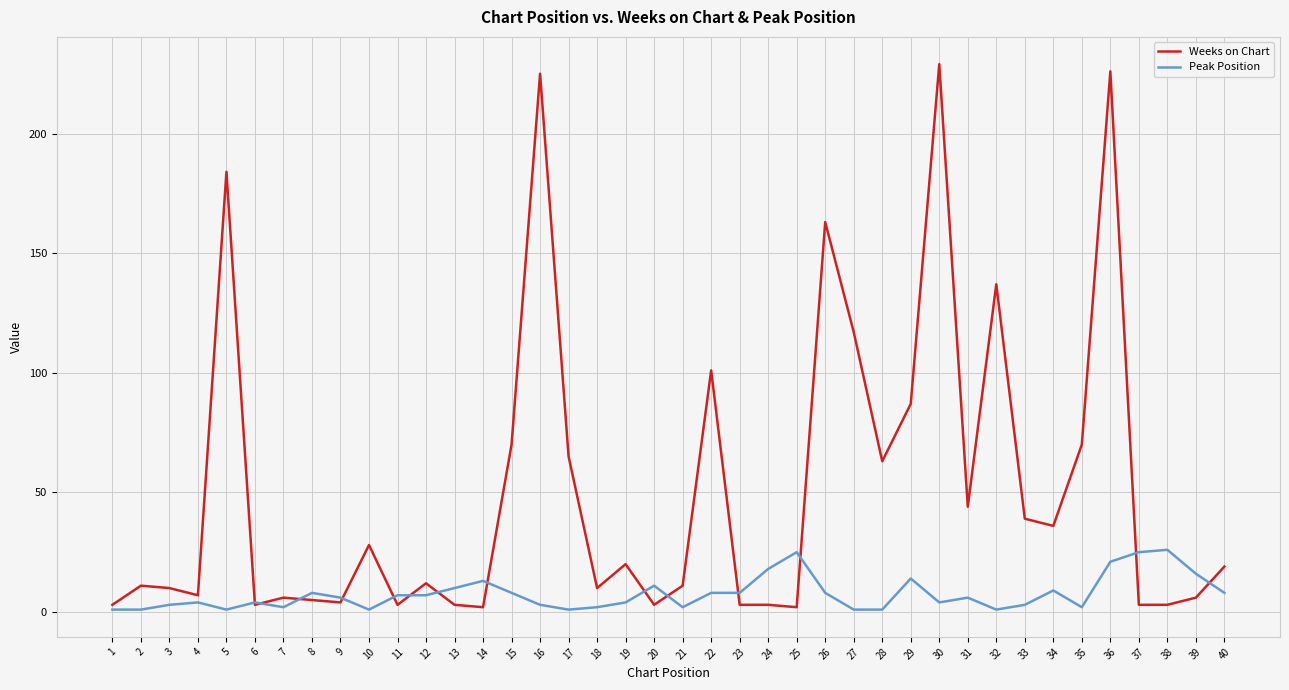

The value of Peak Position at 23 is 8. True or false?

True